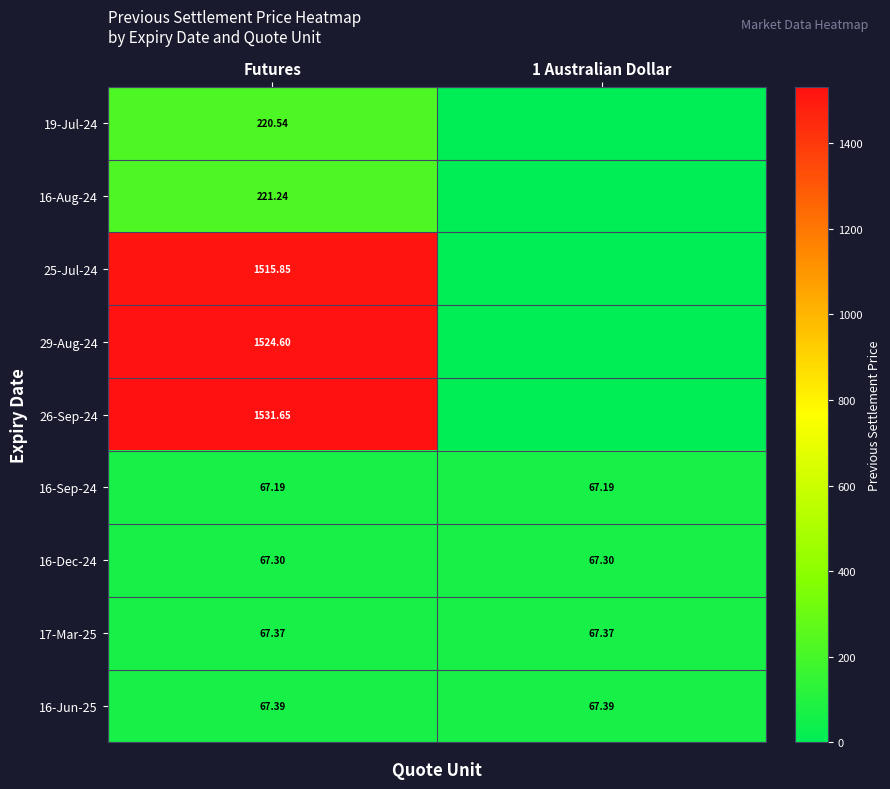

Is the value of 26-Sep-24 at Futures greater than the value of 16-Dec-24 at 1 Australian Dollar?

Yes